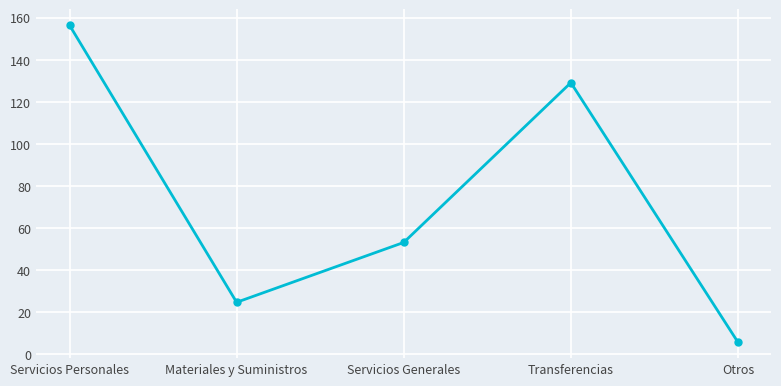

How many data points are less than 53?

2